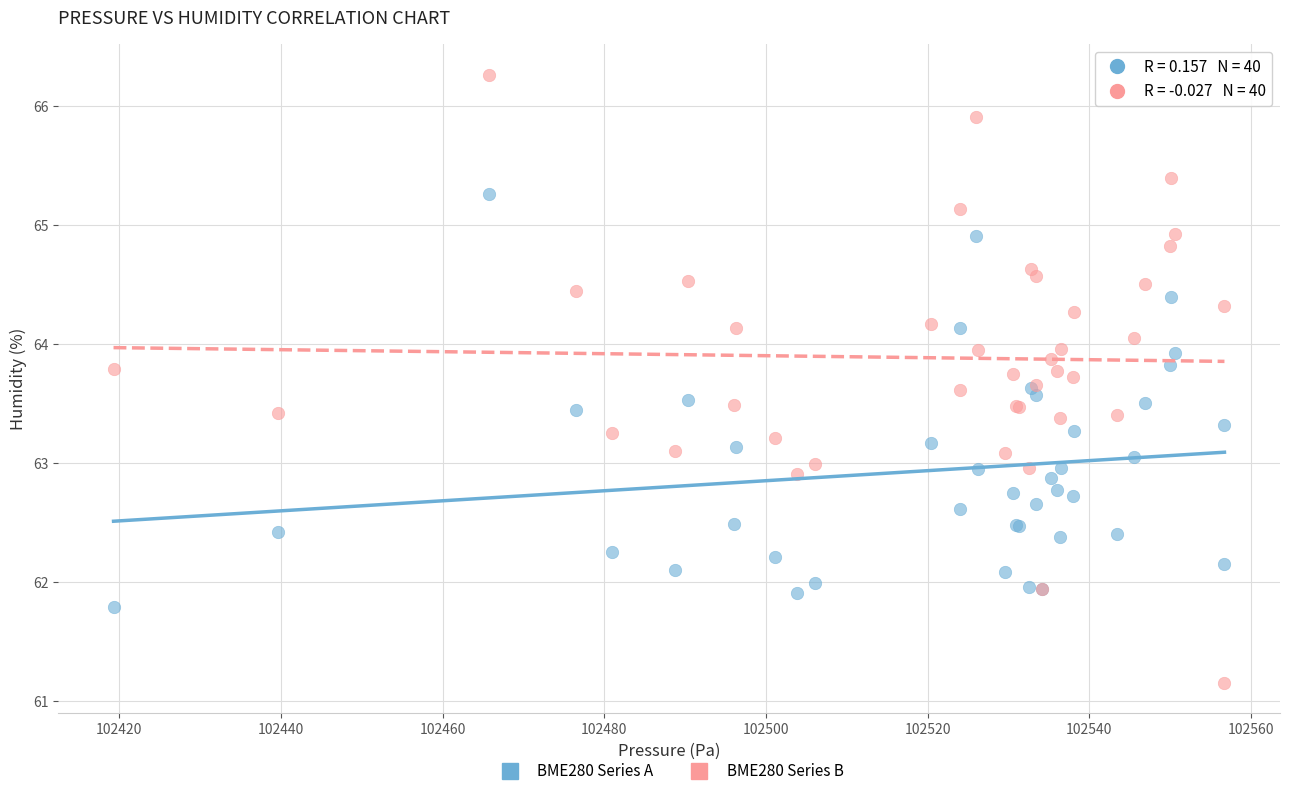

What are all the series names shown in the legend?

BME280 Series A, BME280 Series B